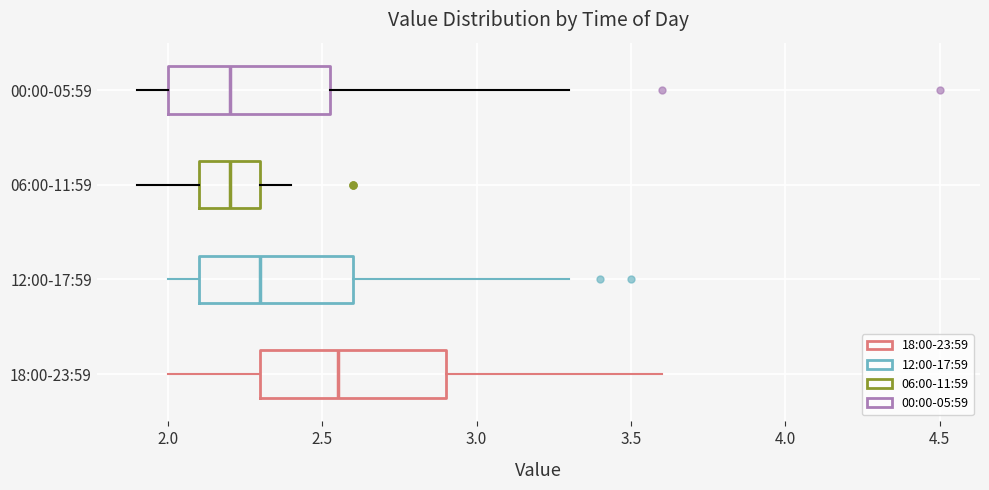

Which box is the widest, from its left edge to its right edge?

18:00-23:59